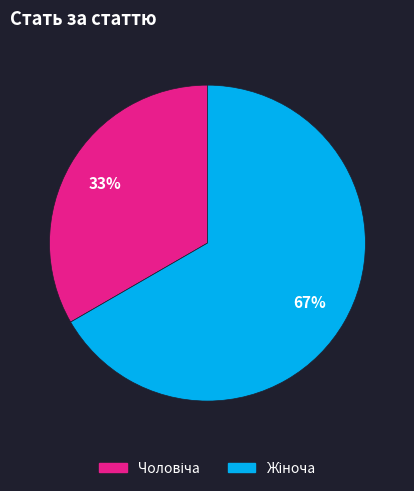

Is there any slice that represents more than half of the pie?

Yes